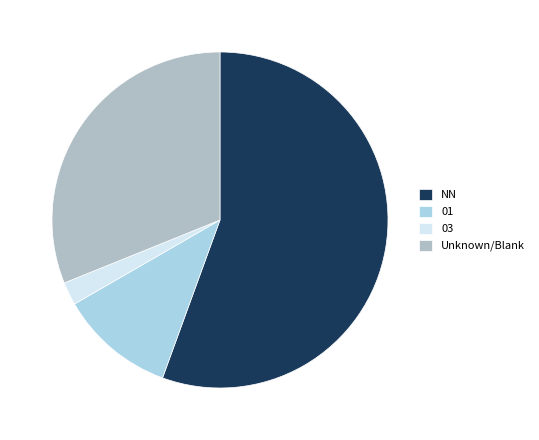

Rank the categories by value from highest to lowest.

NN, Unknown/Blank, 01, 03